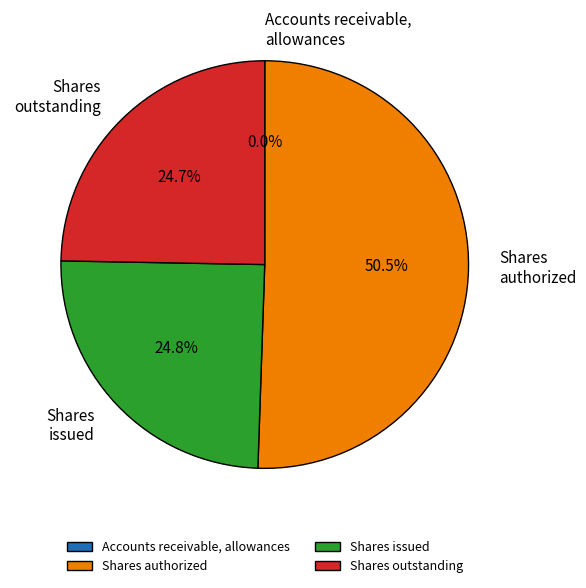

Is there a majority slice in this chart?

Yes